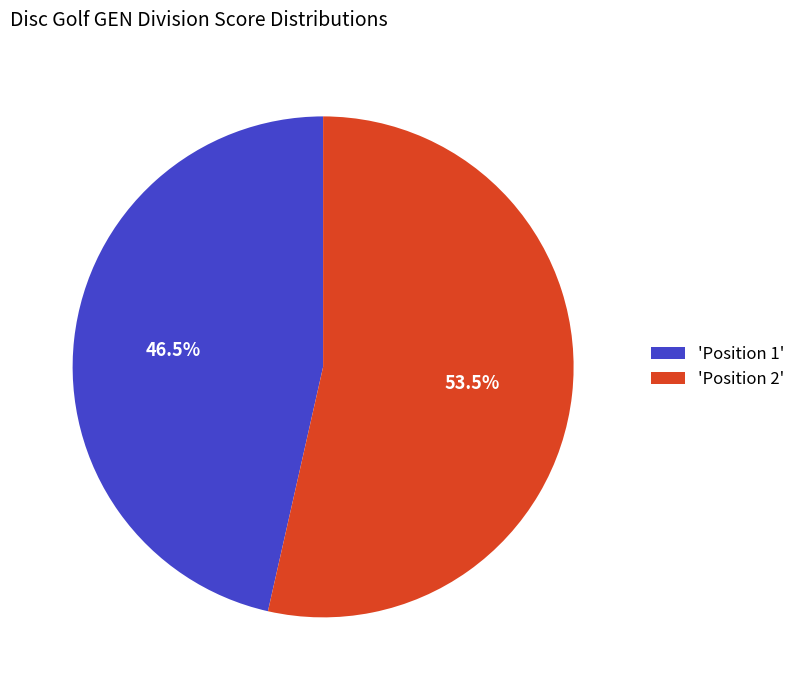

Rank the categories by value from lowest to highest.

'Position 1', 'Position 2'